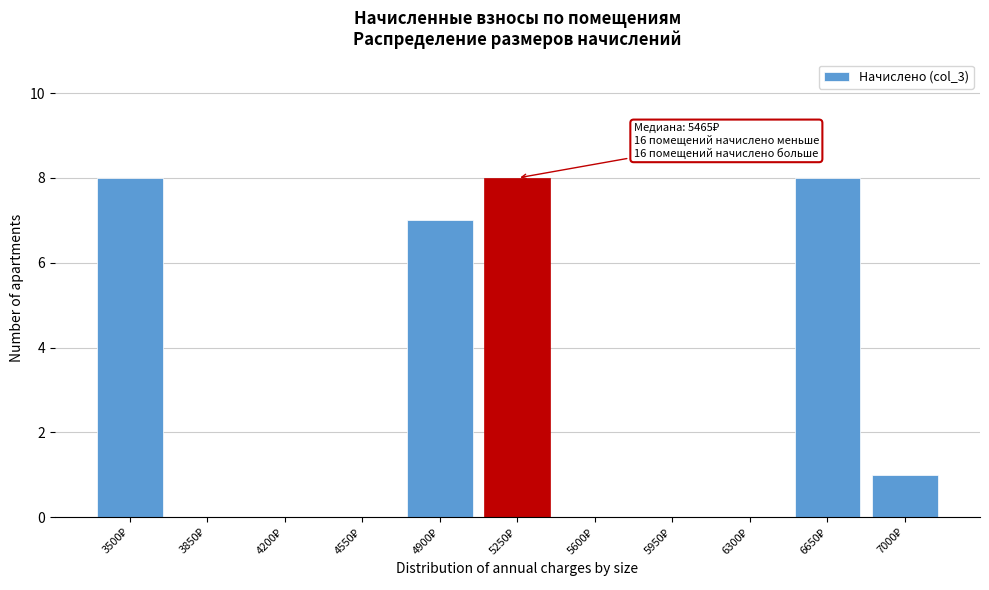

What is the sum of all values?

32